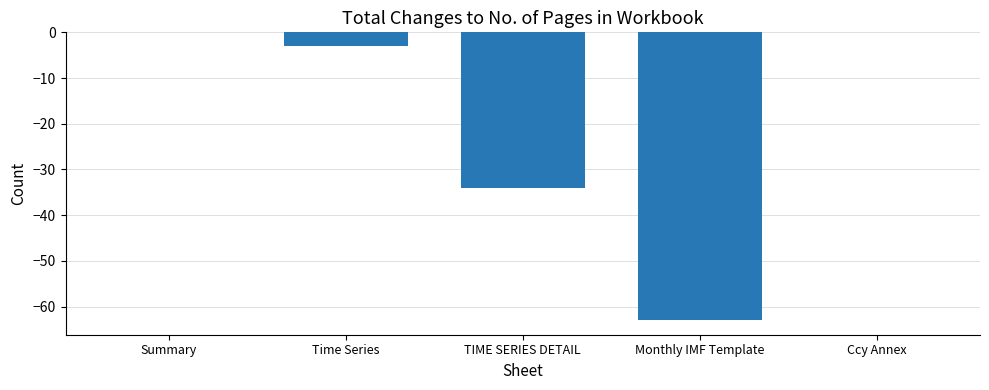

Are the bars horizontal?

No